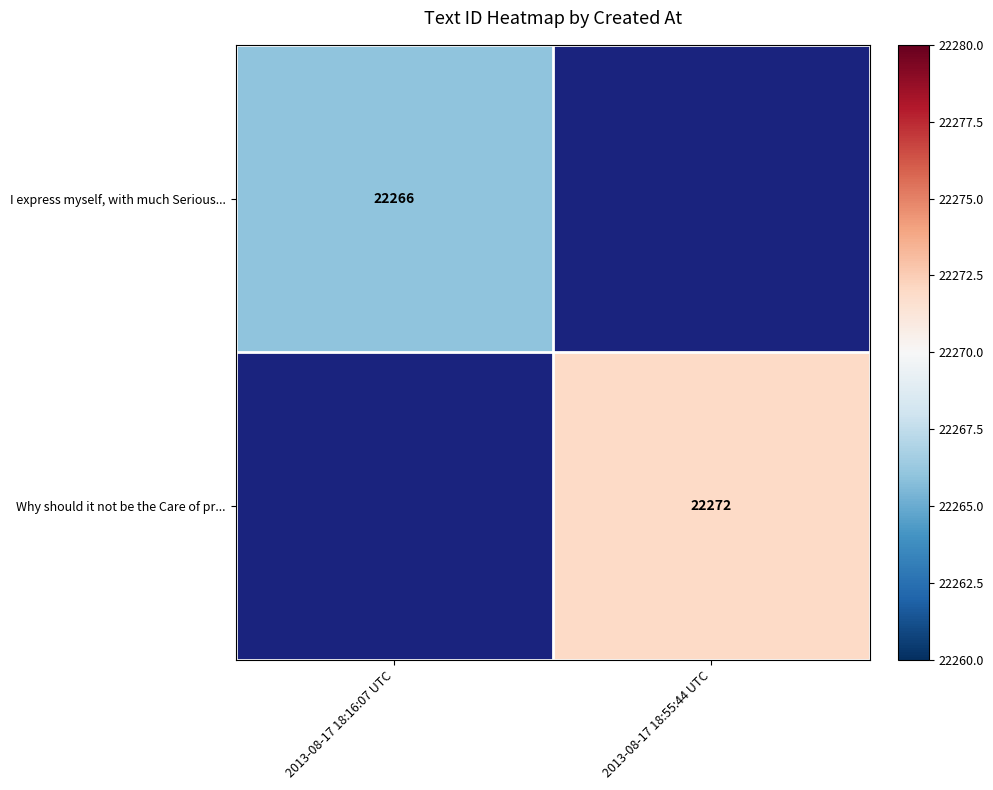

True or false: Why should it not be the Care of pr... has a value of 12351 at 2013-08-17 18:55:44 UTC.

False